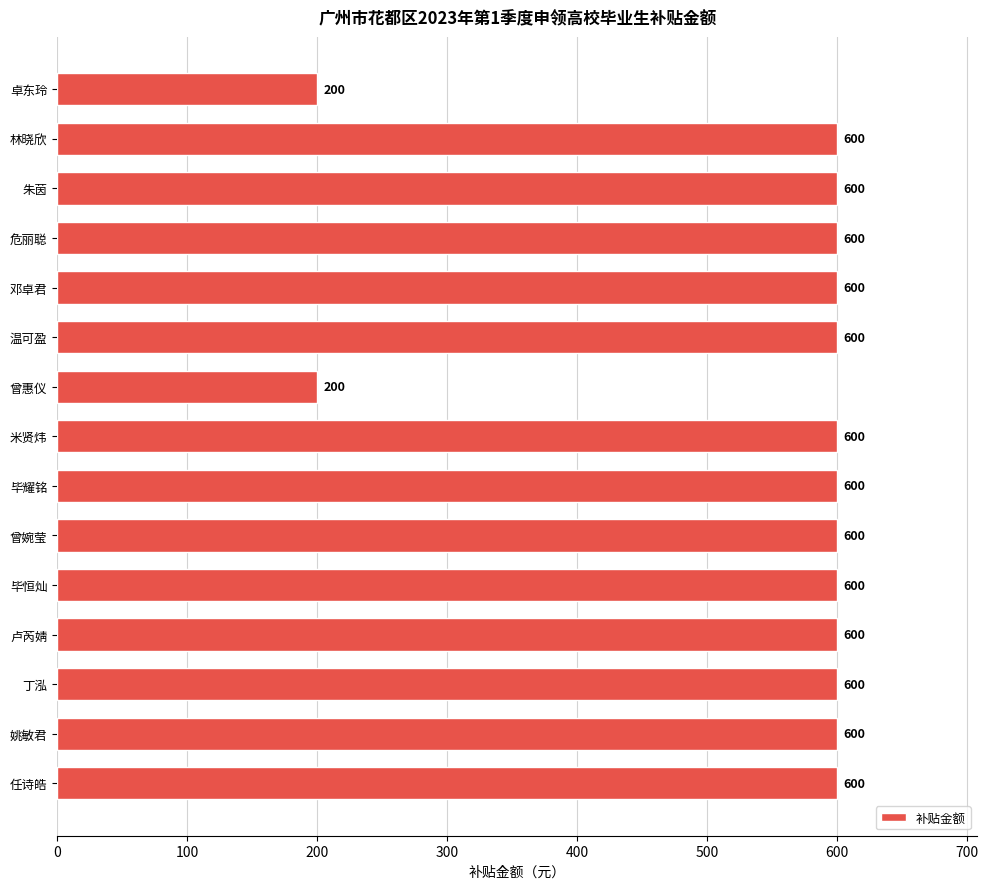

Does the chart contain any negative values?

No